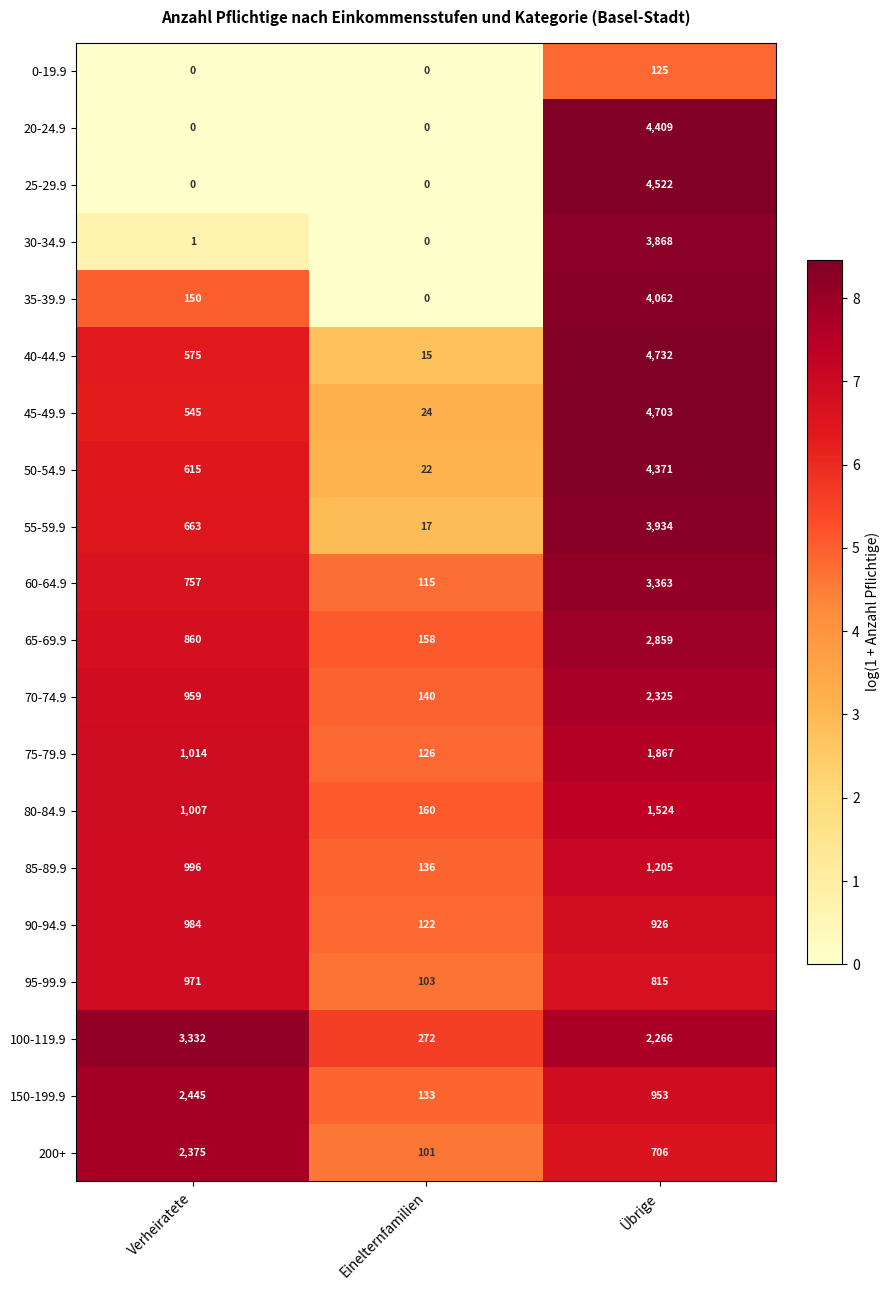

Which category has the lowest value in the 85-89.9 series?

Einelternfamilien